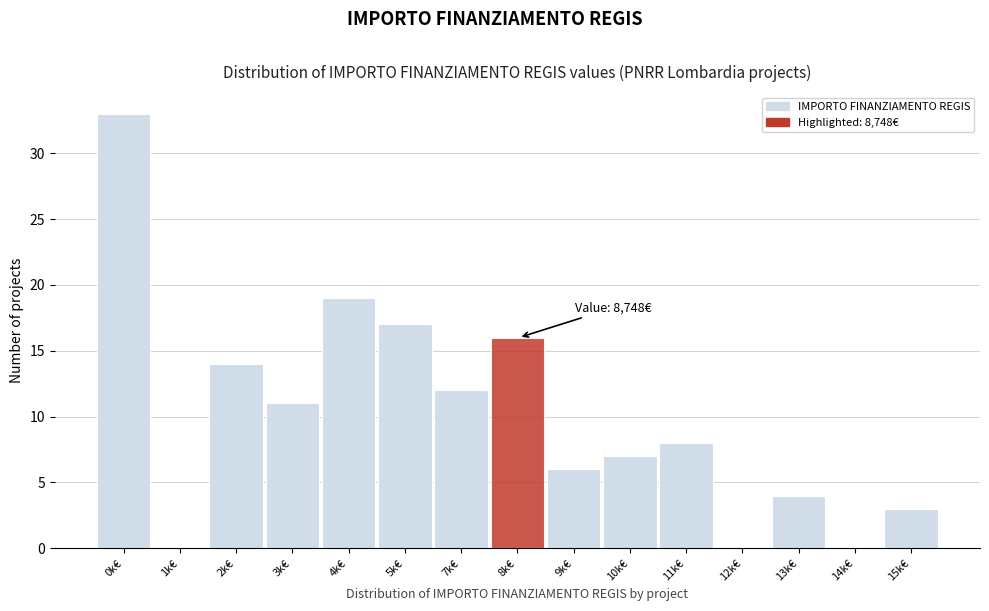

What is the sum of all values?

150